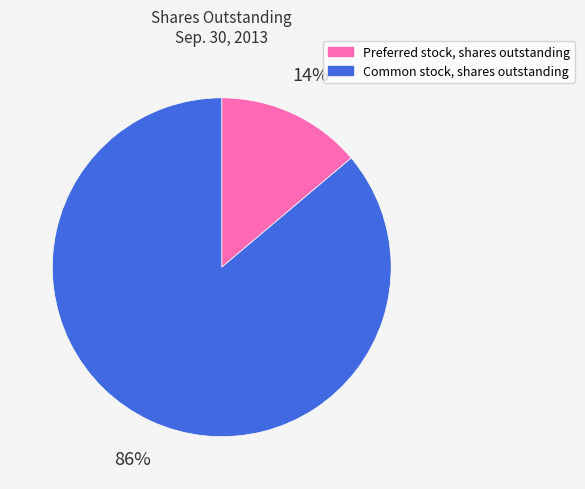

To the nearest percent, what is the difference between the Preferred stock, shares outstanding and Common stock, shares outstanding slice percentages?

72%